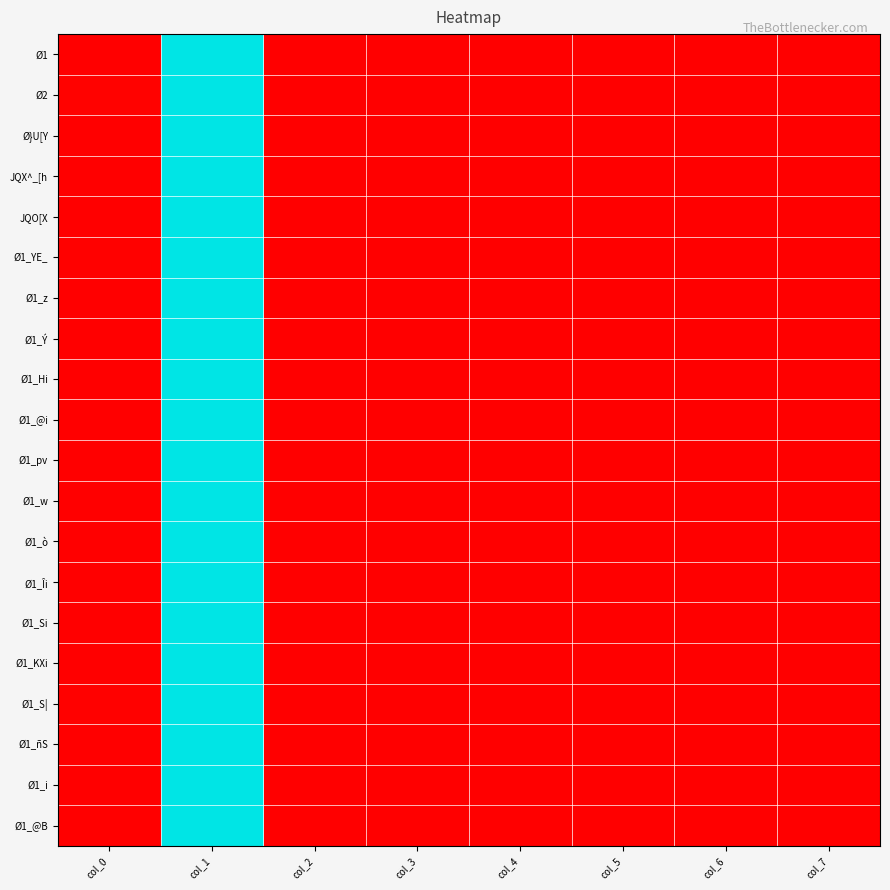

Rank the series by their maximum value, from lowest to highest.

Ø1, Ø2, Ø}U[Y, JQX^_[h, JQO[X, Ø1_YE_, Ø1_z, Ø1_Ý, Ø1_Hi, Ø1_@i, Ø1_pv, Ø1_w, Ø1_ò, Ø1_Îi, Ø1_Si, Ø1_KXi, Ø1_S|, Ø1_ñS, Ø1_i, Ø1_@B